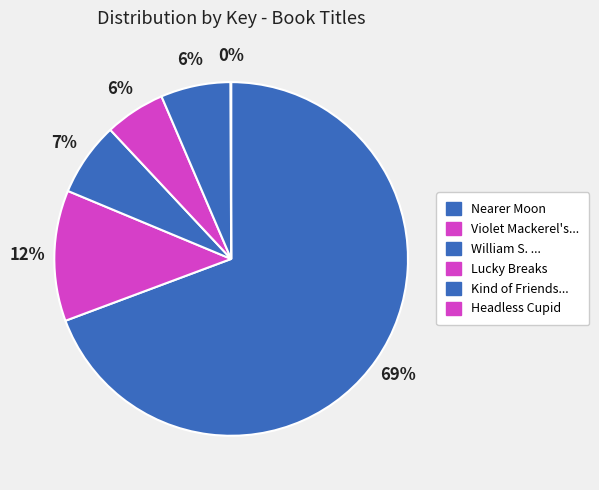

Rank the categories by value from lowest to highest.

Headless Cupid, Lucky Breaks, Kind of Friends We Used to Be, William S. and the Great Escape, Violet Mackerel's Remarkable Recovery, Nearer Moon